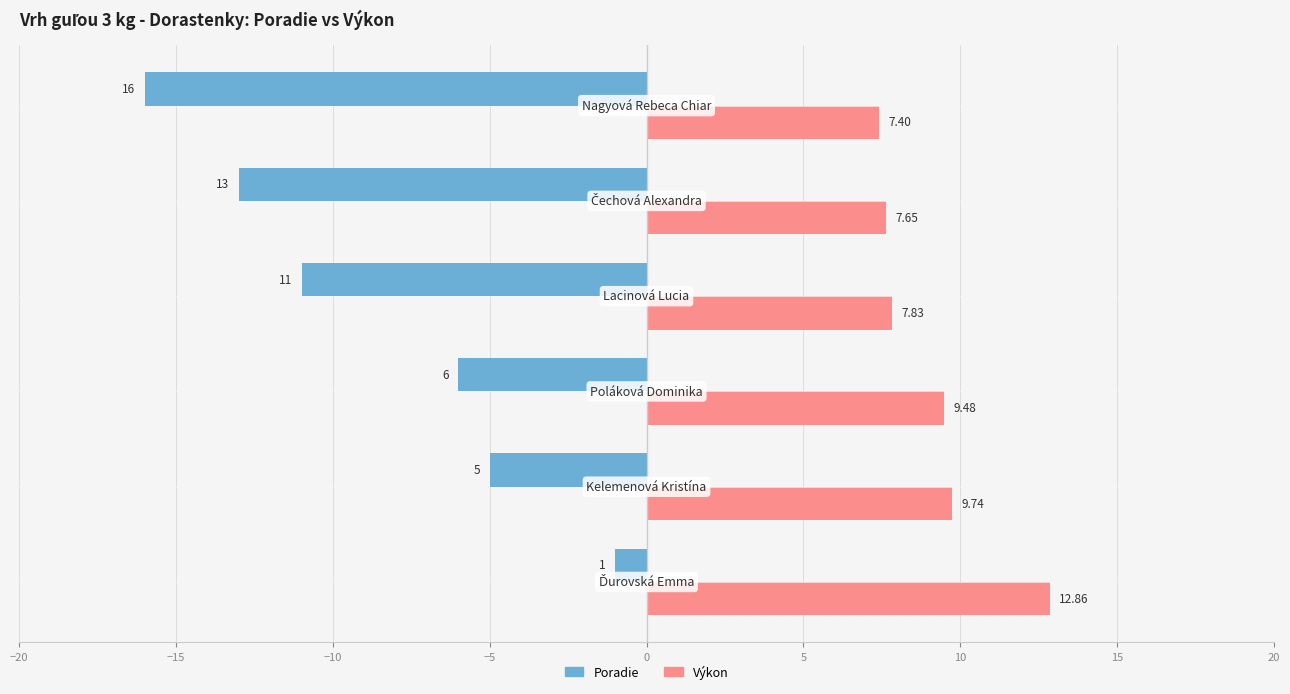

What is the difference between the maximum and minimum values in the Poradie series?

15.0